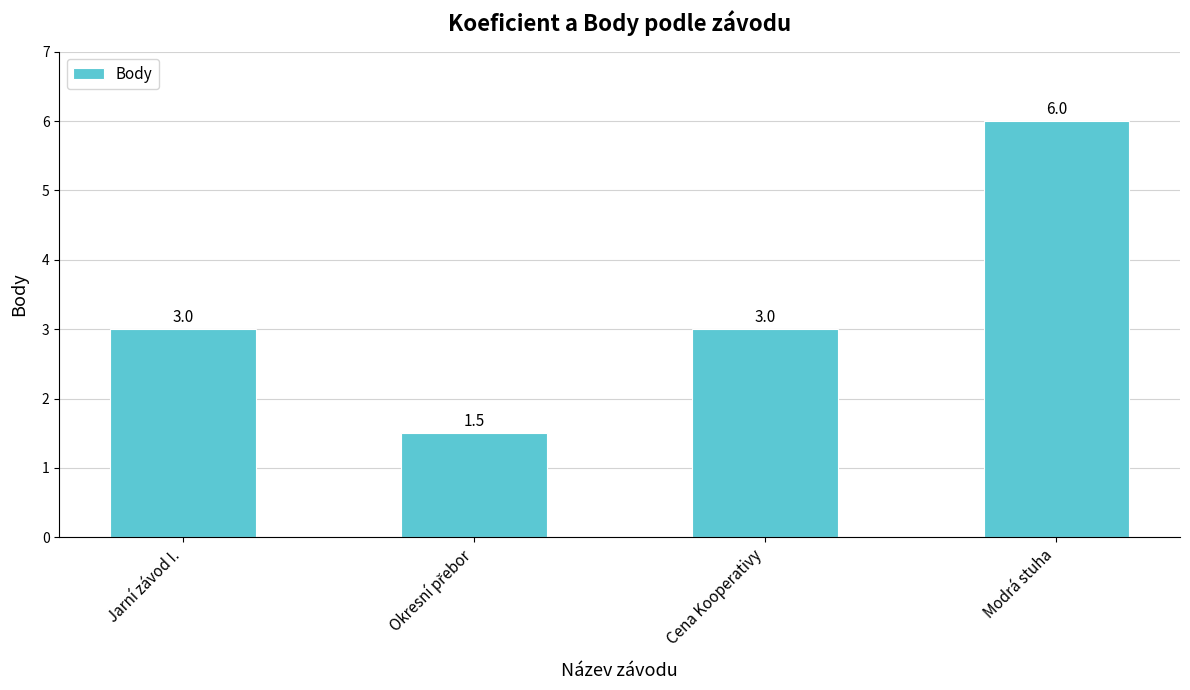

Reading right to left, transcribe all the data shown in this chart.

6.0	3.0	1.5	3.0